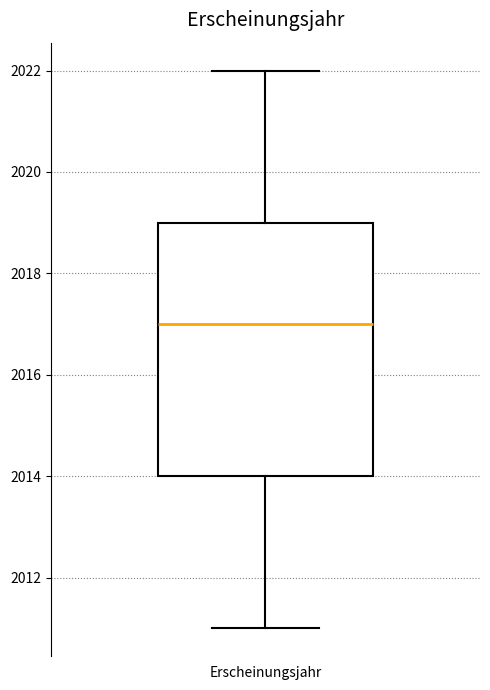

Where is the upper edge of the box for Erscheinungsjahr on the y-axis? The values are not printed on the chart, so give them approximately, as read against the axis.

2019